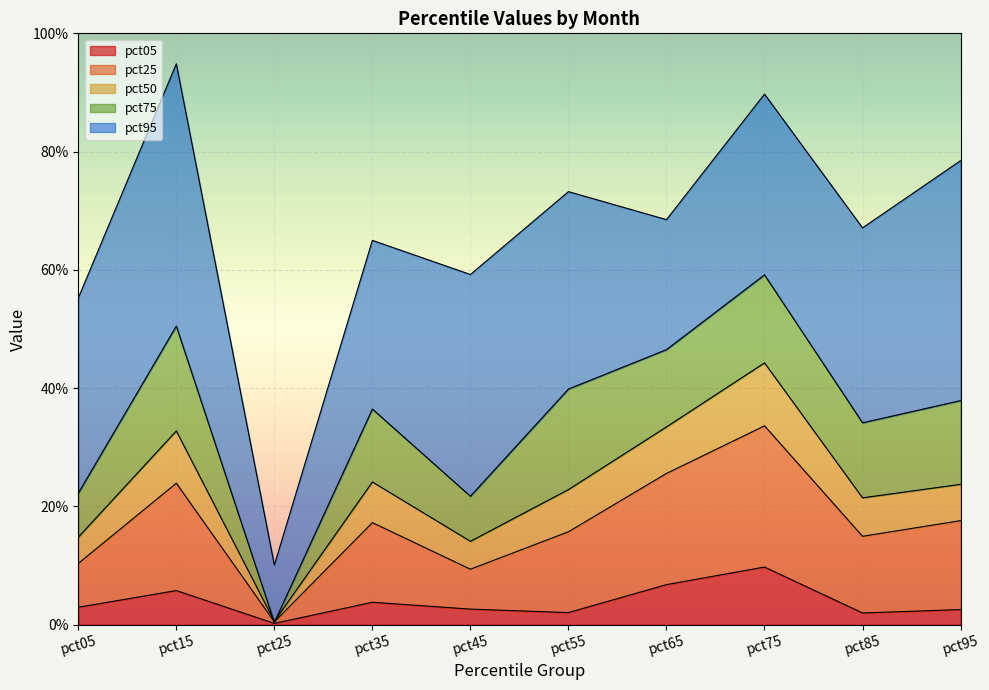

At which category does pct75 reach its first local peak?

pct15